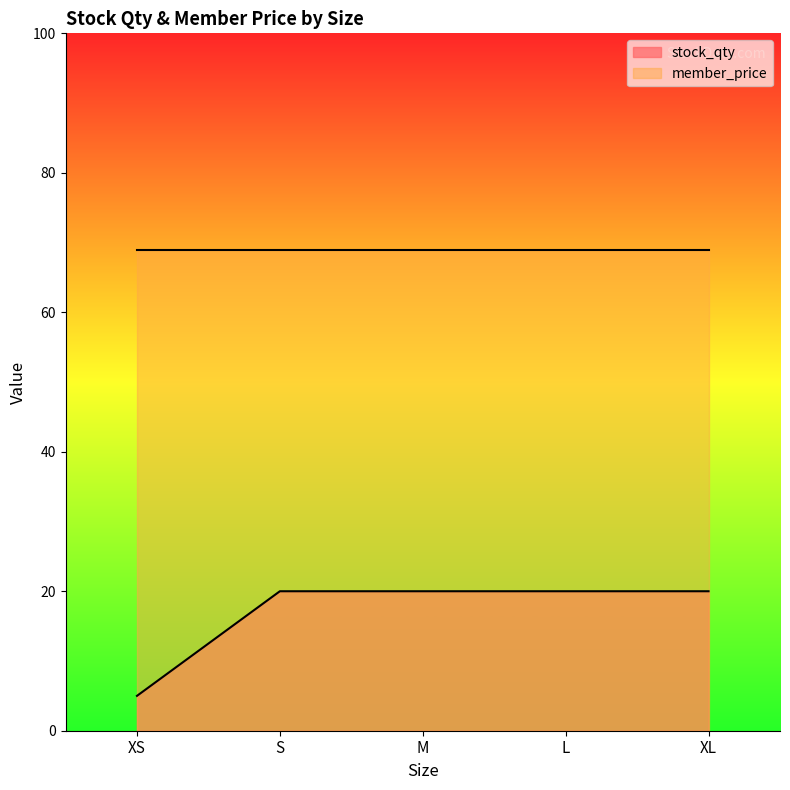

Approximately how many times larger is the value at XL compared to XS?

4.0